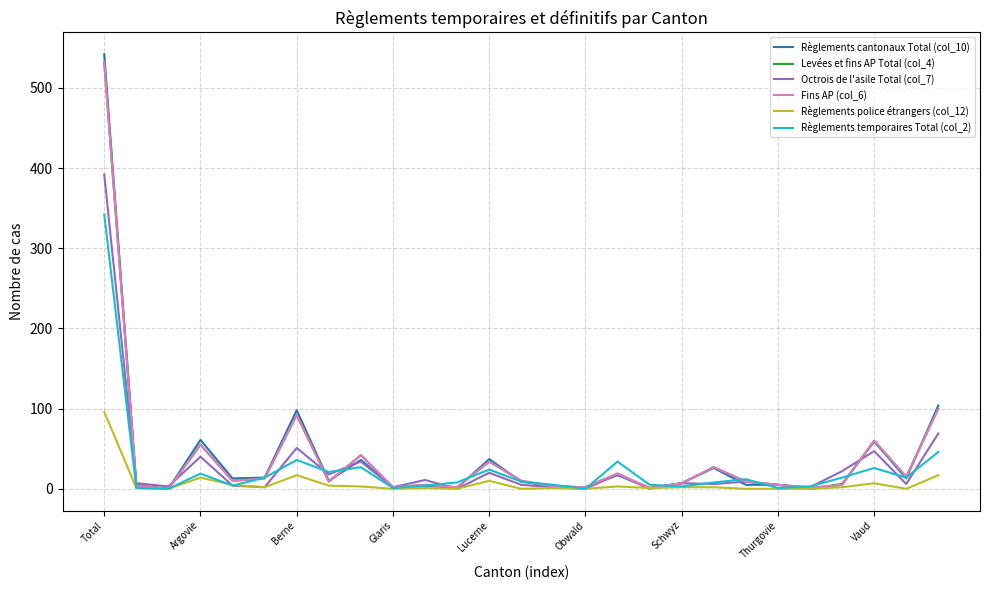

Reading left to right, extract all data points from this chart.

Règlements cantonaux Total (col_10): 542	5	0	61	13	14	98	10	36	2	4	1	37	9	3	2	17	1	7	26	5	5	0	6	59	13	104
Levées et fins AP Total (col_4): 532	4	0	55	10	13	92	9	42	2	5	2	34	10	3	2	19	1	7	27	9	5	1	5	60	15	100
Octrois de l'asile Total (col_7): 392	7	3	40	4	2	51	18	34	2	11	0	20	5	2	0	18	0	7	6	9	5	2	22	47	6	69
Fins AP (col_6): 532	4	0	55	10	13	92	9	42	2	5	2	34	10	3	2	19	1	7	27	9	5	1	5	60	15	100
Règlements police étrangers (col_12): 96	1	0	14	5	2	17	4	3	0	1	0	10	0	1	0	3	1	2	2	0	0	0	2	7	0	17
Règlements temporaires Total (col_2): 342	1	0	19	4	14	36	21	27	1	4	8	24	9	5	0	34	5	3	8	12	1	3	14	26	14	46